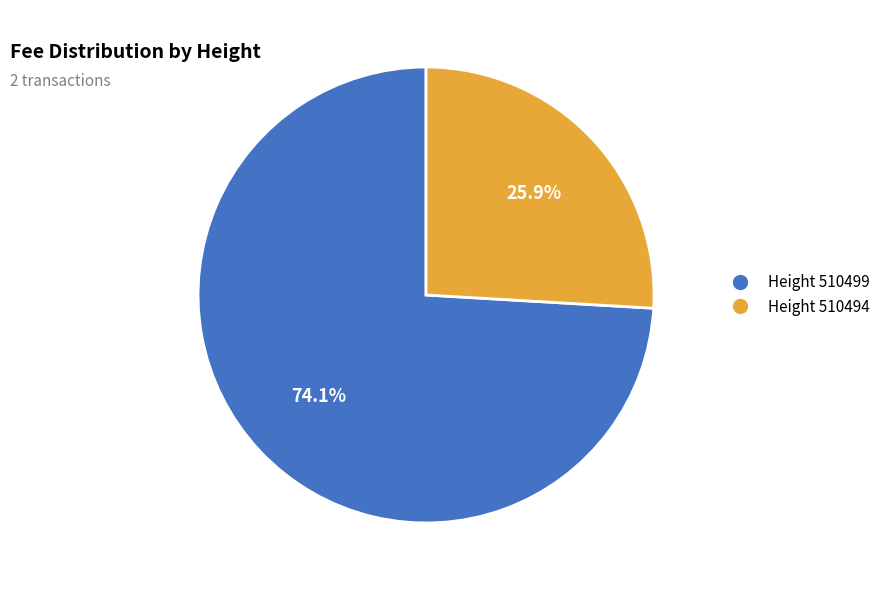

How many slices are in this pie chart?

2